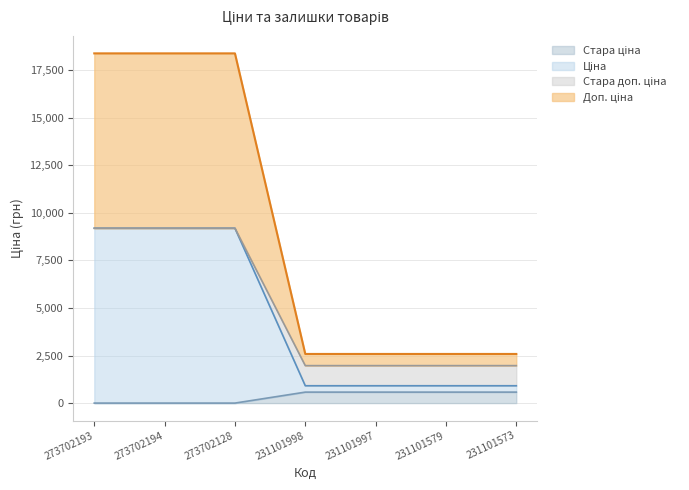

True or false: Ціна and Стара доп. ціна intersect in this chart.

False